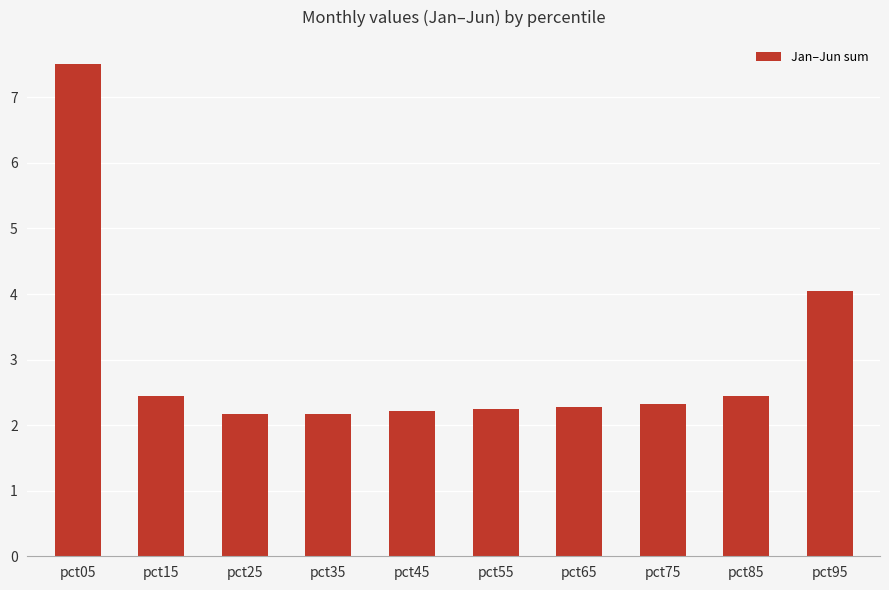

What is the sum of all values?

29.8